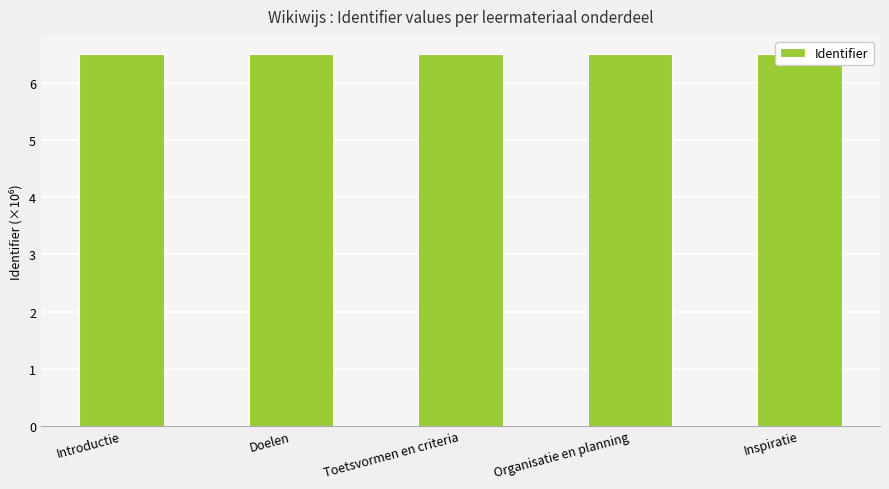

What is the average value?

6.5